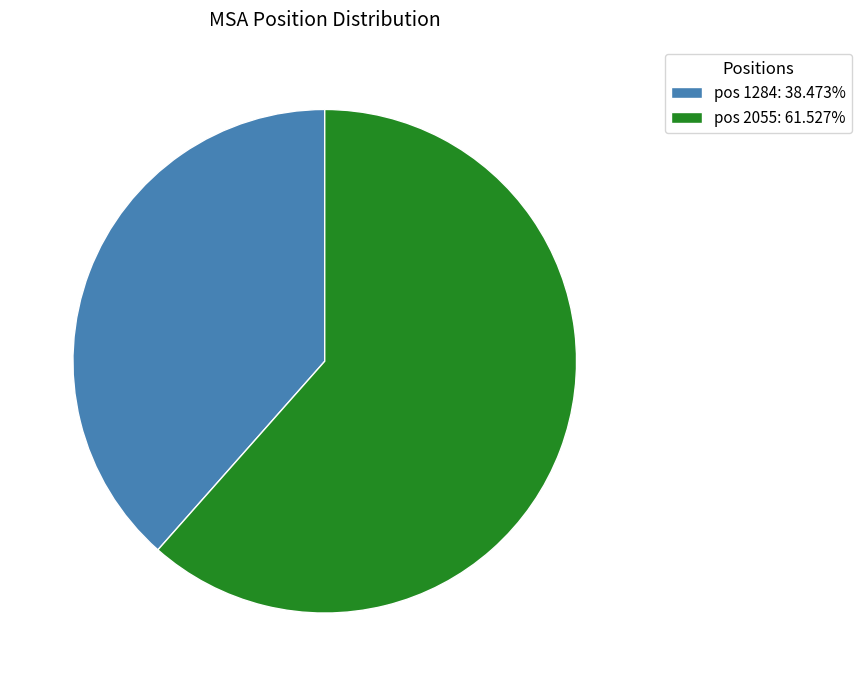

Is there any slice that represents more than half of the pie?

Yes